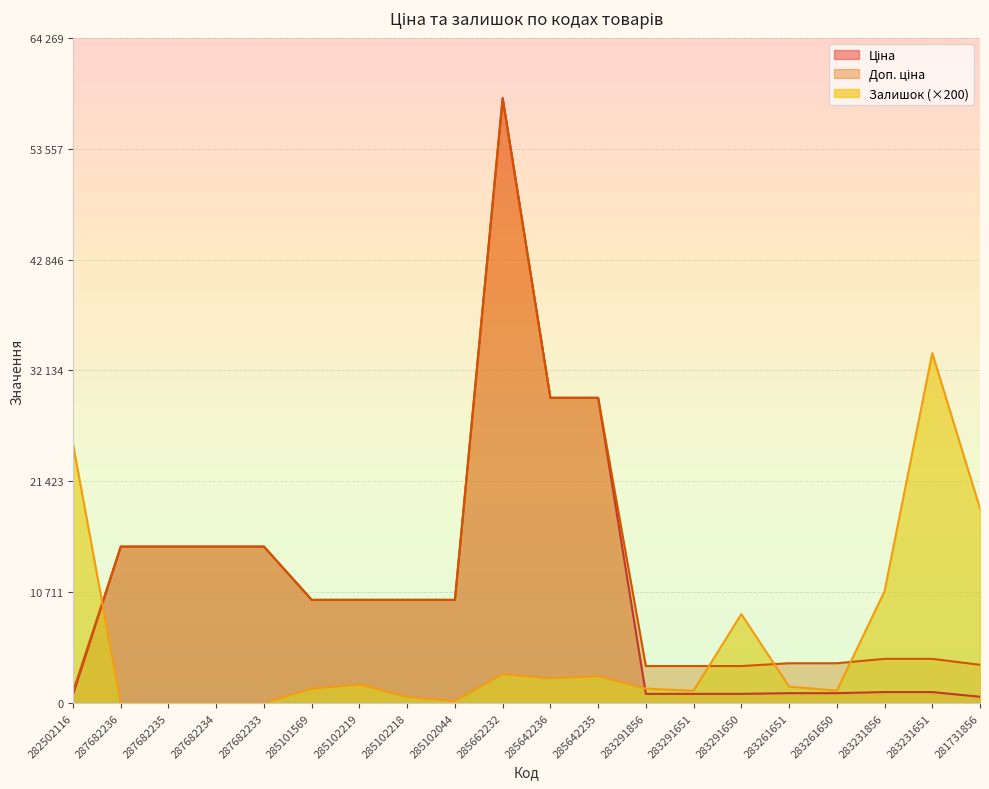

What is the total value across all series at 285642236?

61383.0